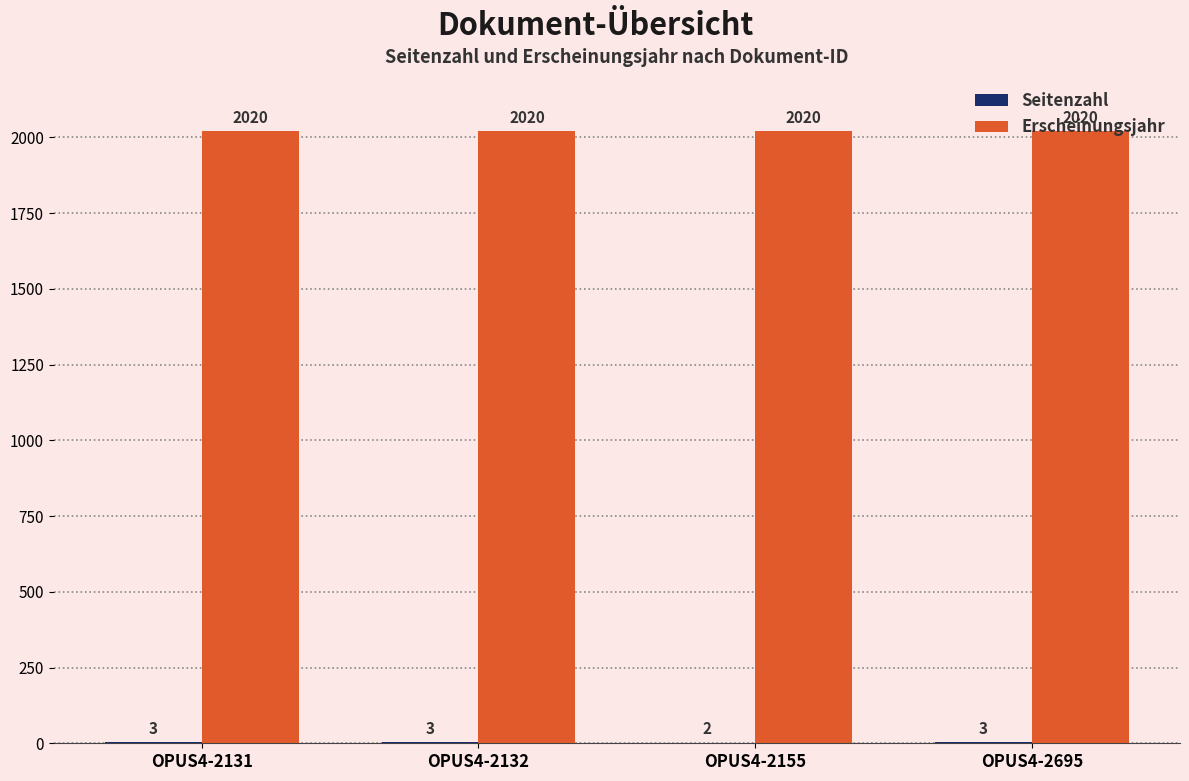

True or false: Erscheinungsjahr has a value of 2020 at OPUS4-2131.

True